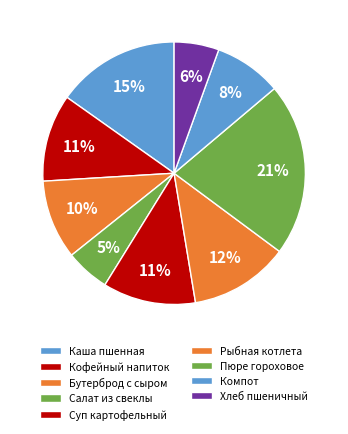

How many slices are in this pie chart?

9